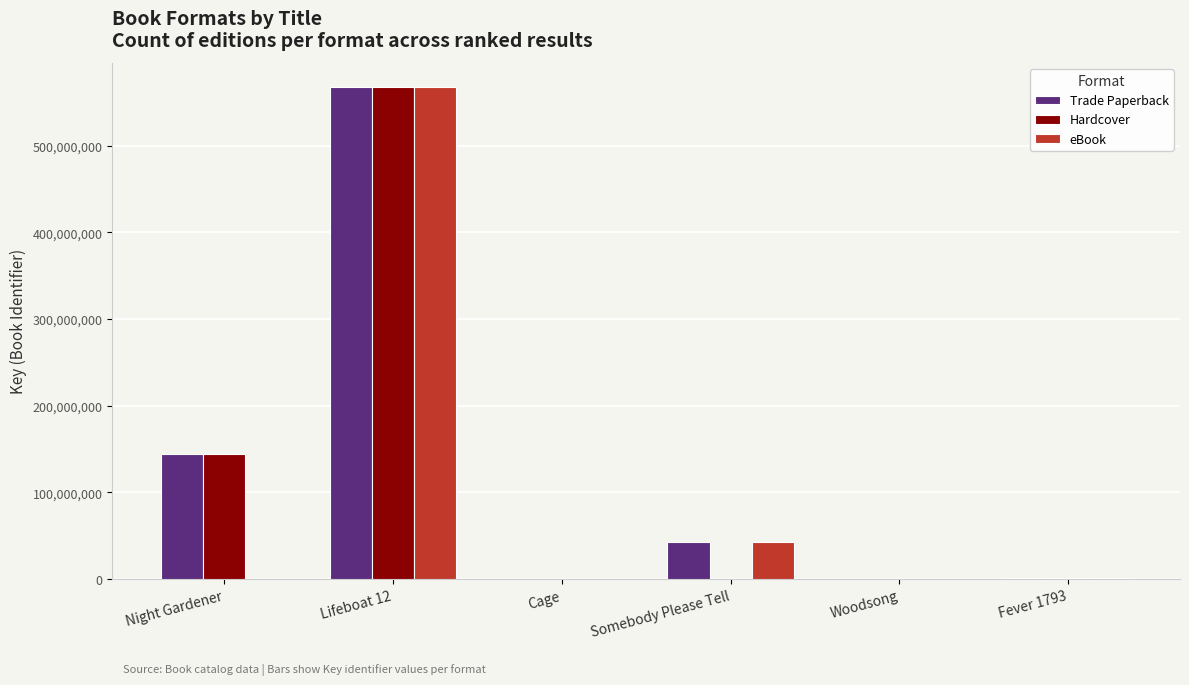

Which label corresponds to the largest value in the chart?

Lifeboat 12